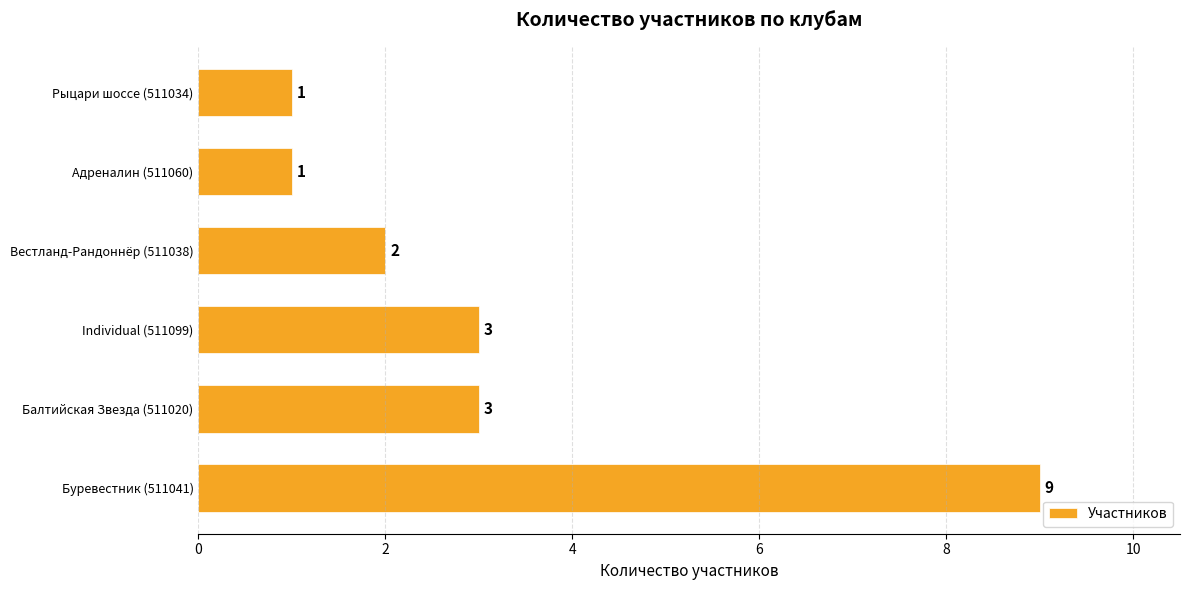

Which label corresponds to the largest value in the chart?

Буревестник (511041)